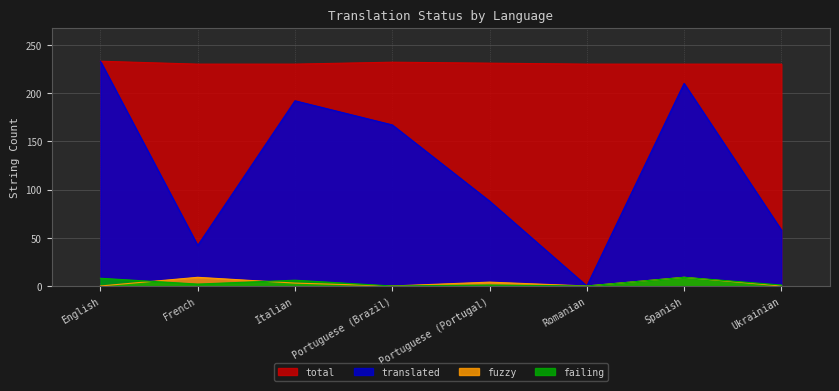

Reading left to right, list all the values displayed in this chart.

translated: English=233	French=42	Italian=192	Portuguese (Brazil)=167	Portuguese (Portugal)=88	Romanian=0	Spanish=210	Ukrainian=58
fuzzy: English=0	French=9	Italian=3	Portuguese (Brazil)=0	Portuguese (Portugal)=4	Romanian=0	Spanish=9	Ukrainian=0
failing: English=8	French=2	Italian=6	Portuguese (Brazil)=0	Portuguese (Portugal)=1	Romanian=0	Spanish=9	Ukrainian=1
total: English=233	French=230	Italian=230	Portuguese (Brazil)=232	Portuguese (Portugal)=231	Romanian=230	Spanish=230	Ukrainian=230